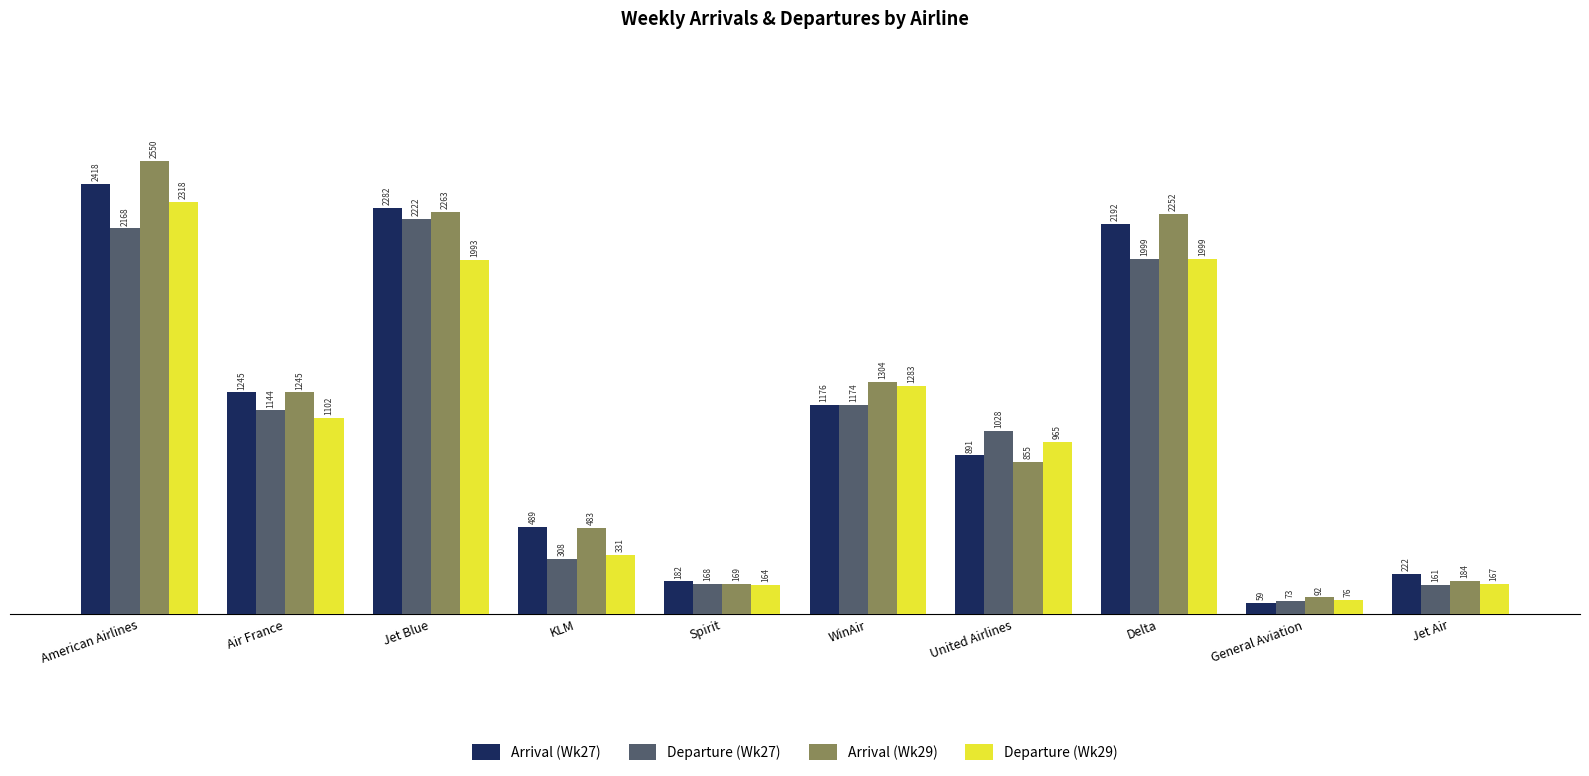

What is the sum of the Arrival (Wk27) values at Spirit and United Airlines?

1073